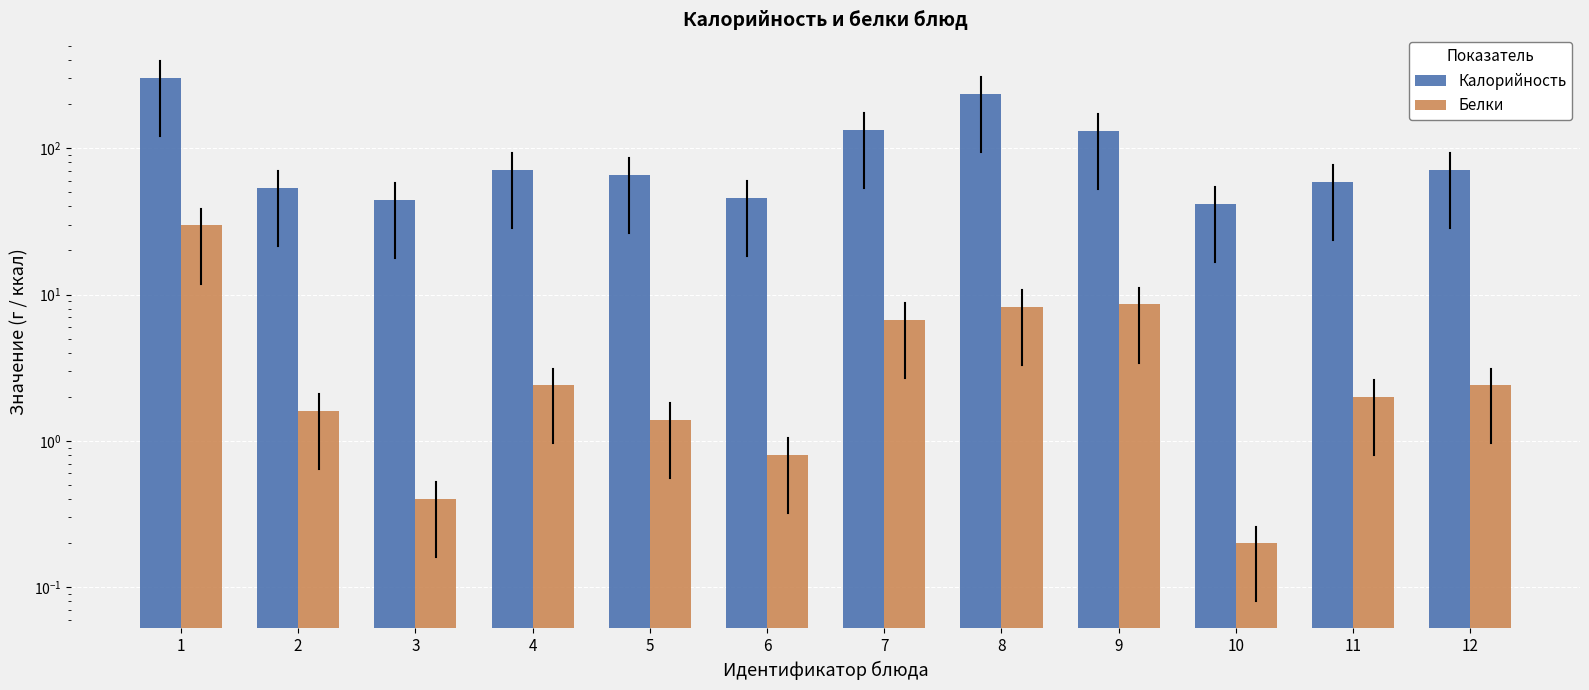

What is the minimum value shown in the chart?

0.2